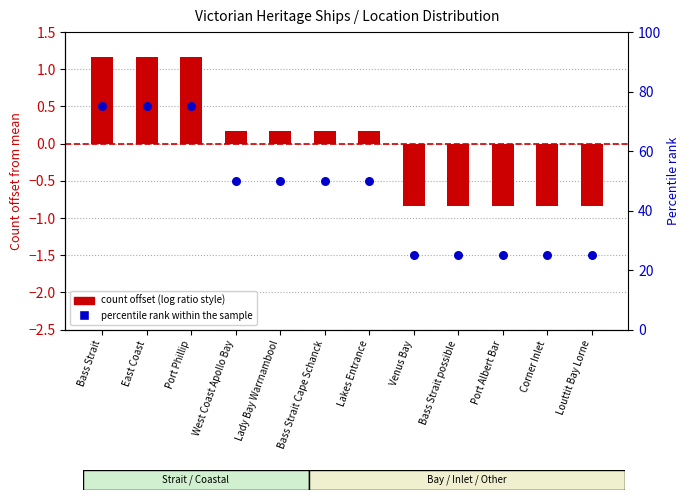

At how many categories does at least one series exceed 34?

7